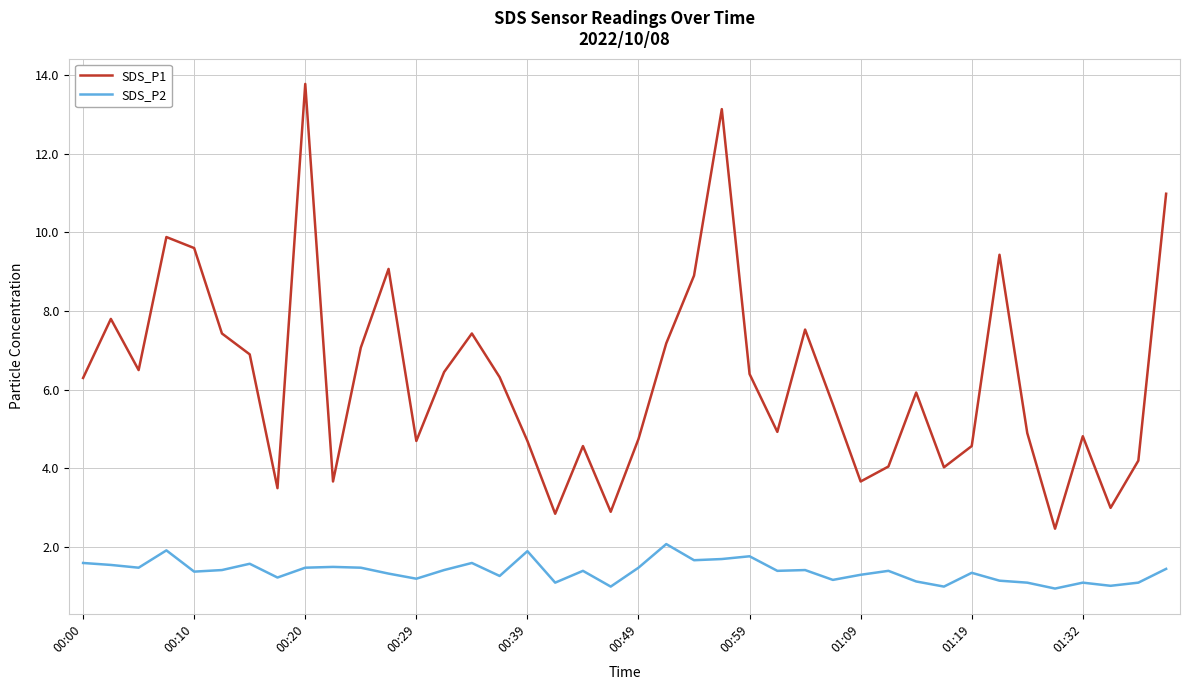

How many categories are shown in the chart?

40